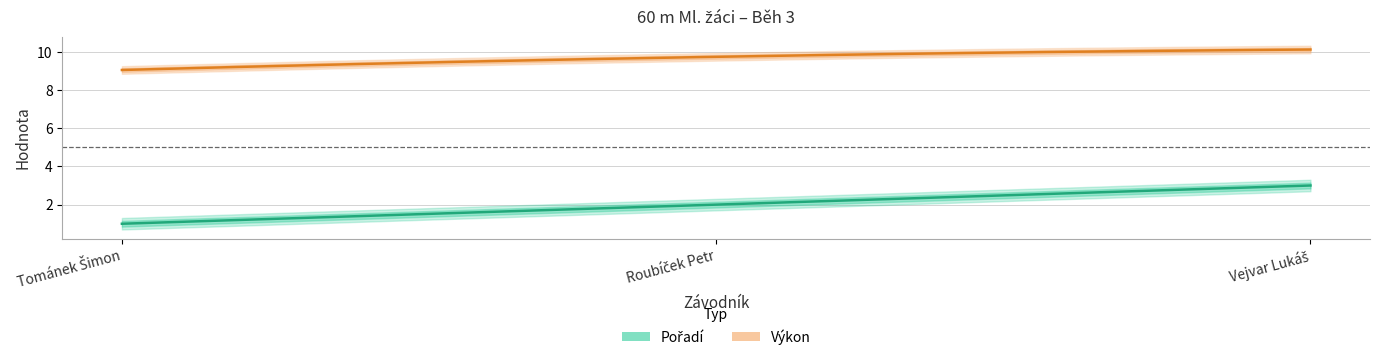

Count the Pořadí values in the range 1 to 3.

3